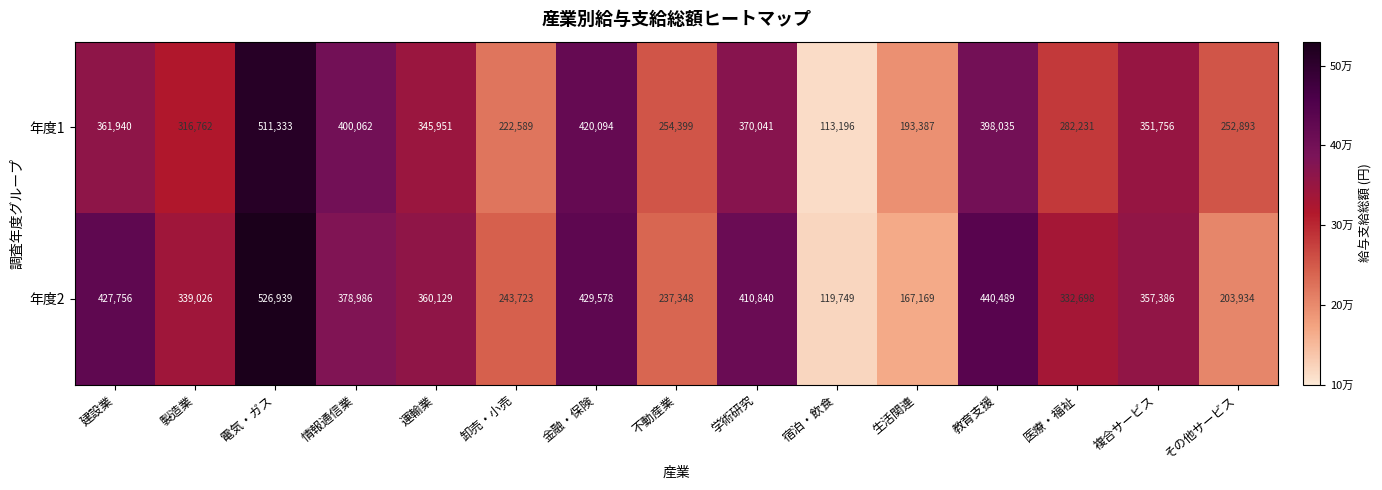

Where is 年度1 nearest to the value 312264?

製造業